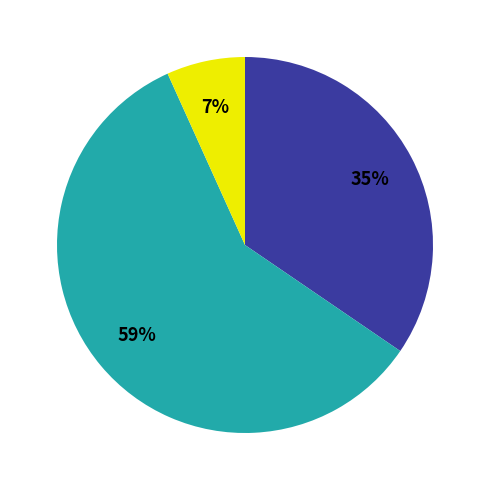

To the nearest percent, what is the average slice percentage?

33%